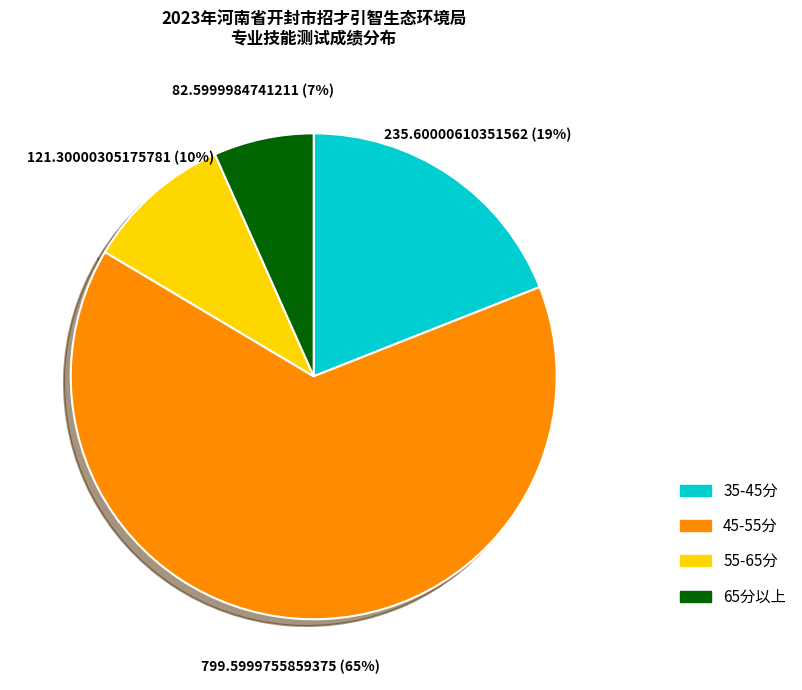

Does any single category account for the majority?

Yes